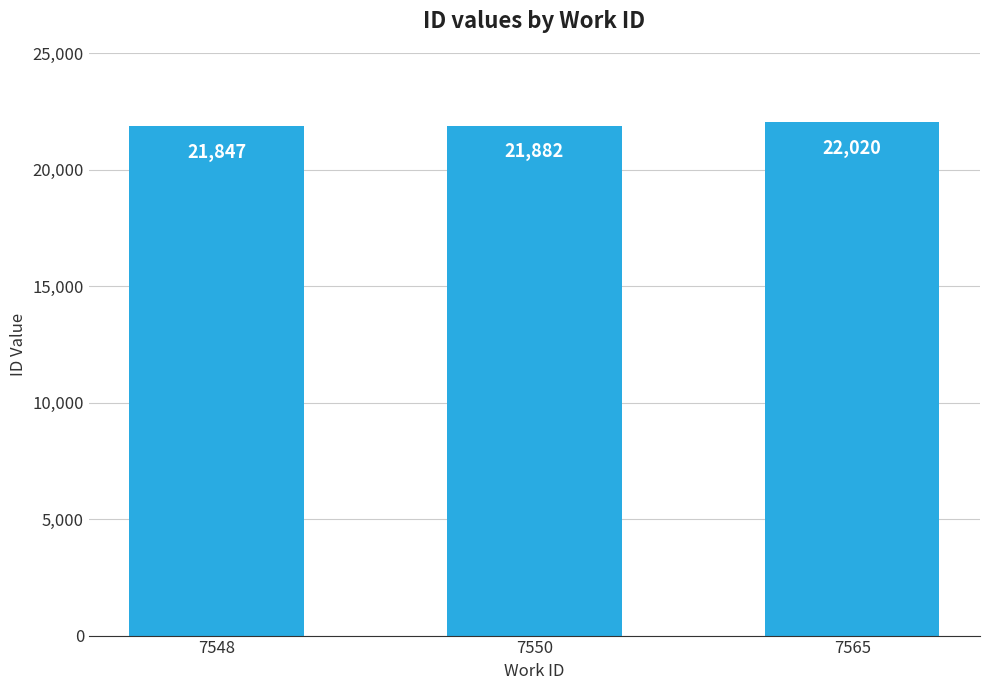

What is the average value?

21916